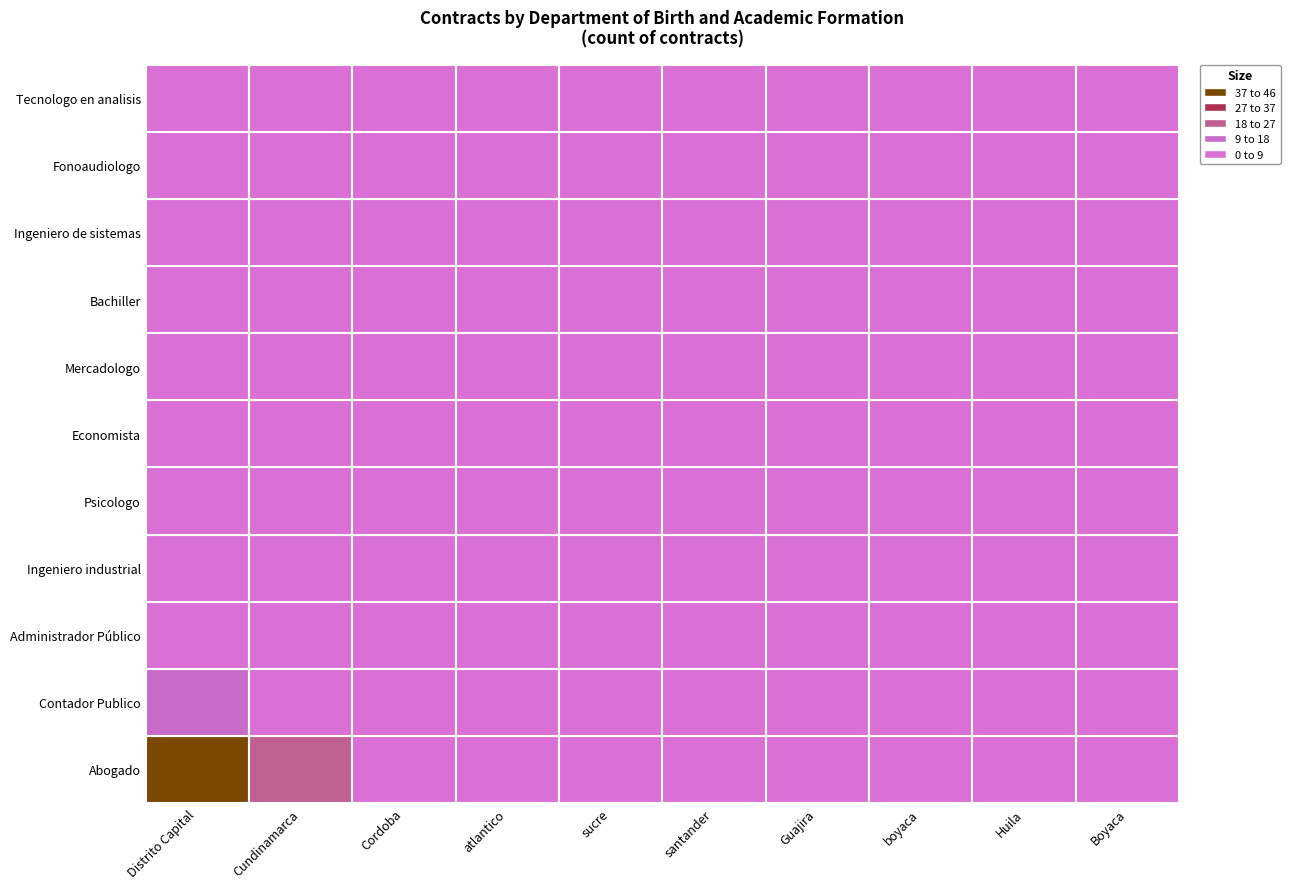

Reading left to right, list all the values displayed in this chart.

Distrito Capital: 45	12	3	2	2	1	0	2	1	0	0
Cundinamarca: 18	8	2	3	6	1	1	4	1	1	1
Cordoba: 4	0	0	0	0	0	0	0	0	0	0
atlantico: 2	0	0	0	0	0	0	0	0	0	0
sucre: 0	0	1	0	0	0	0	0	0	0	0
santander: 0	0	1	0	0	0	0	0	0	0	0
Guajira: 1	0	0	0	0	0	0	0	0	0	0
boyaca: 0	0	1	0	0	0	0	0	0	0	0
Huila: 0	0	0	1	0	0	0	0	0	0	0
Boyaca: 0	0	1	0	0	0	0	0	0	0	0